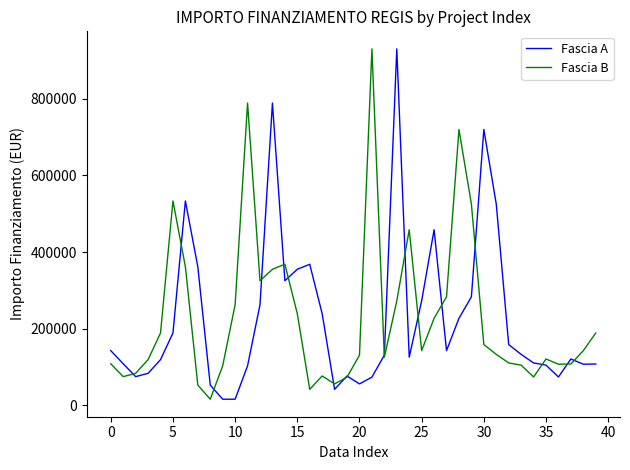

What is the maximum value shown in the chart?

930869.5